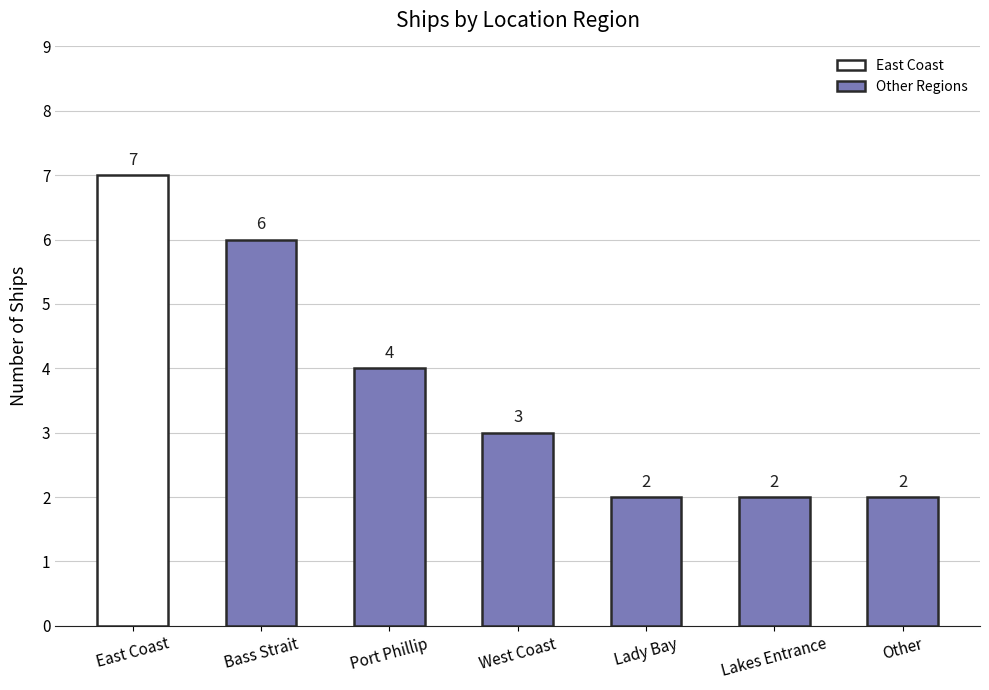

What is the difference between the maximum and minimum values?

5